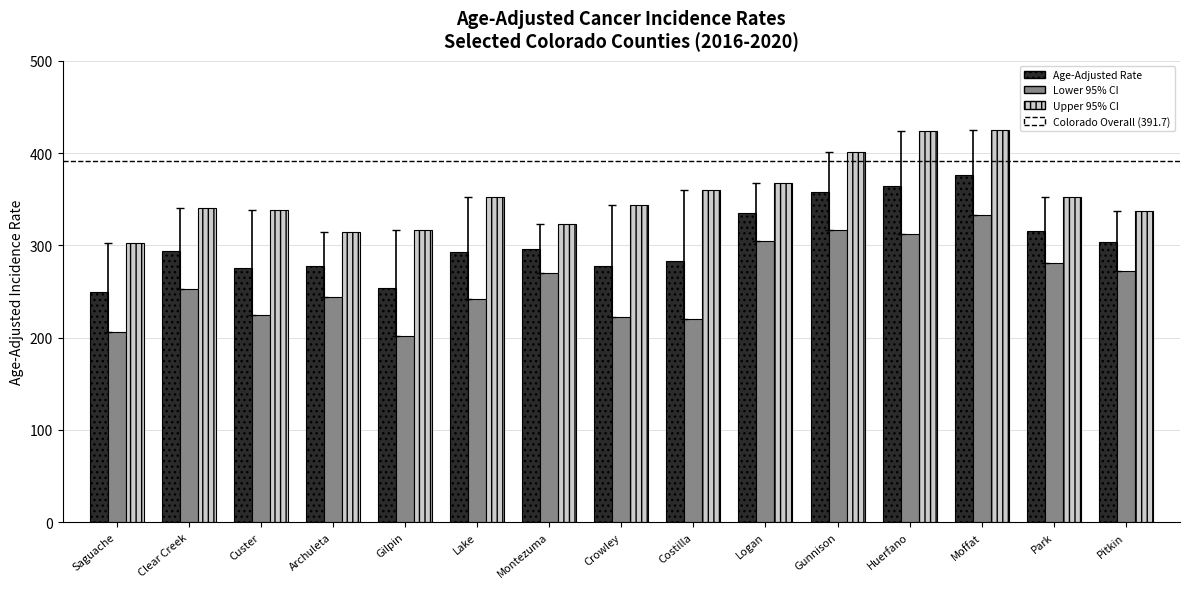

How many bars are there in total?

45